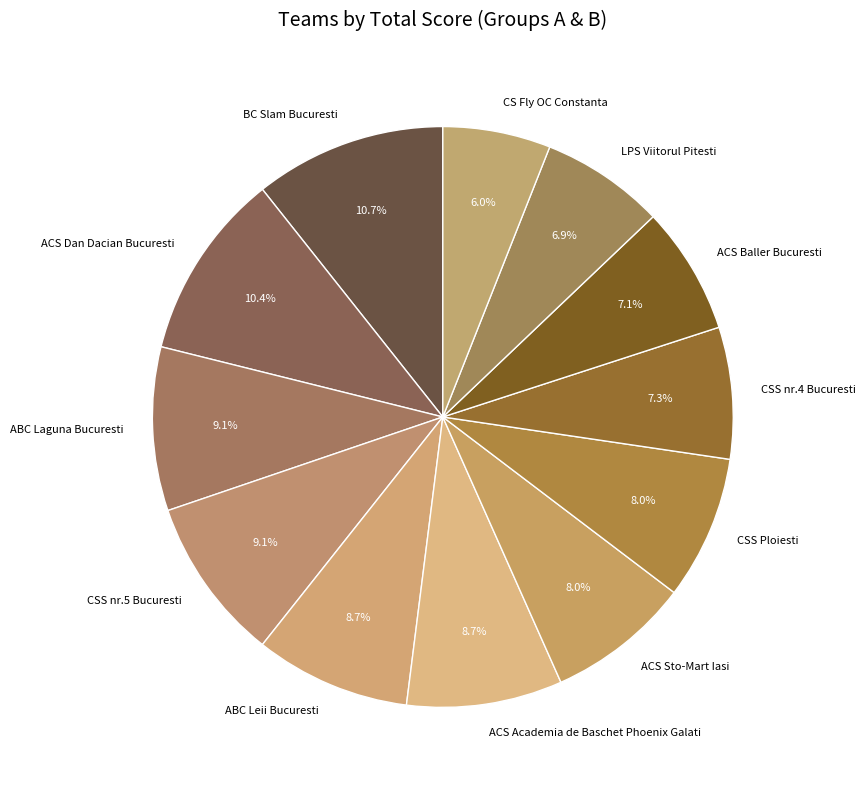

Does BC Slam Bucuresti account for over 50% of the chart?

No